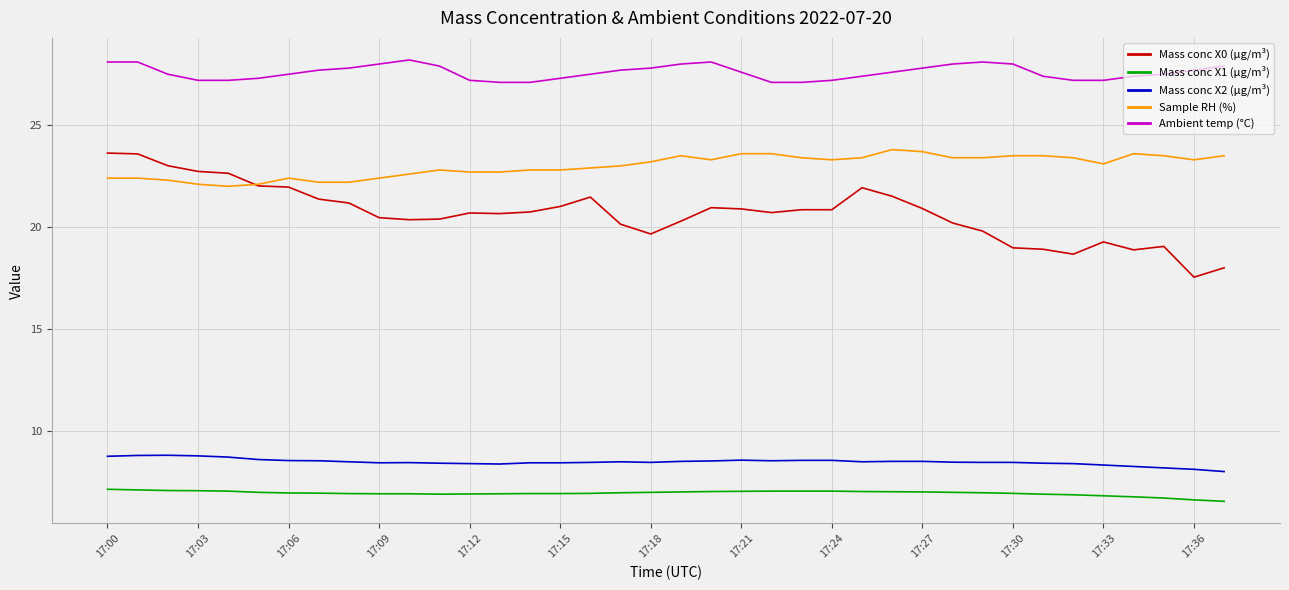

What is the smallest value displayed?

6.5